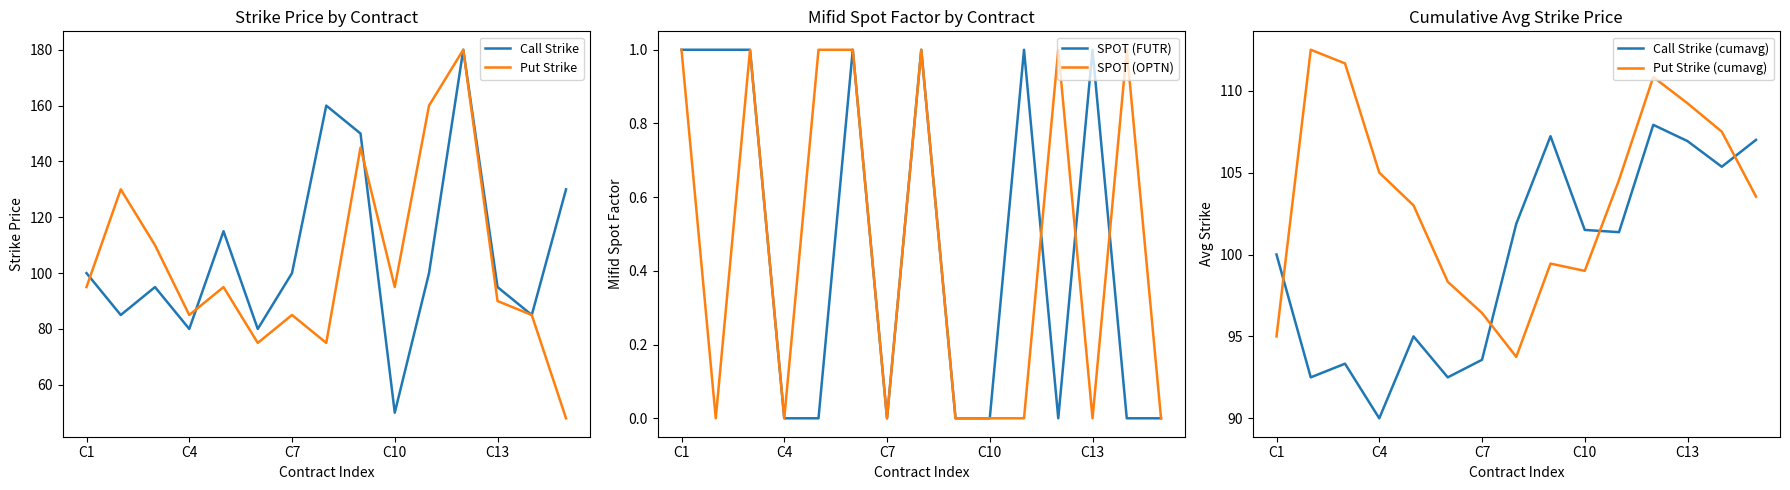

What is the difference between the highest and lowest values at 5?

97.3